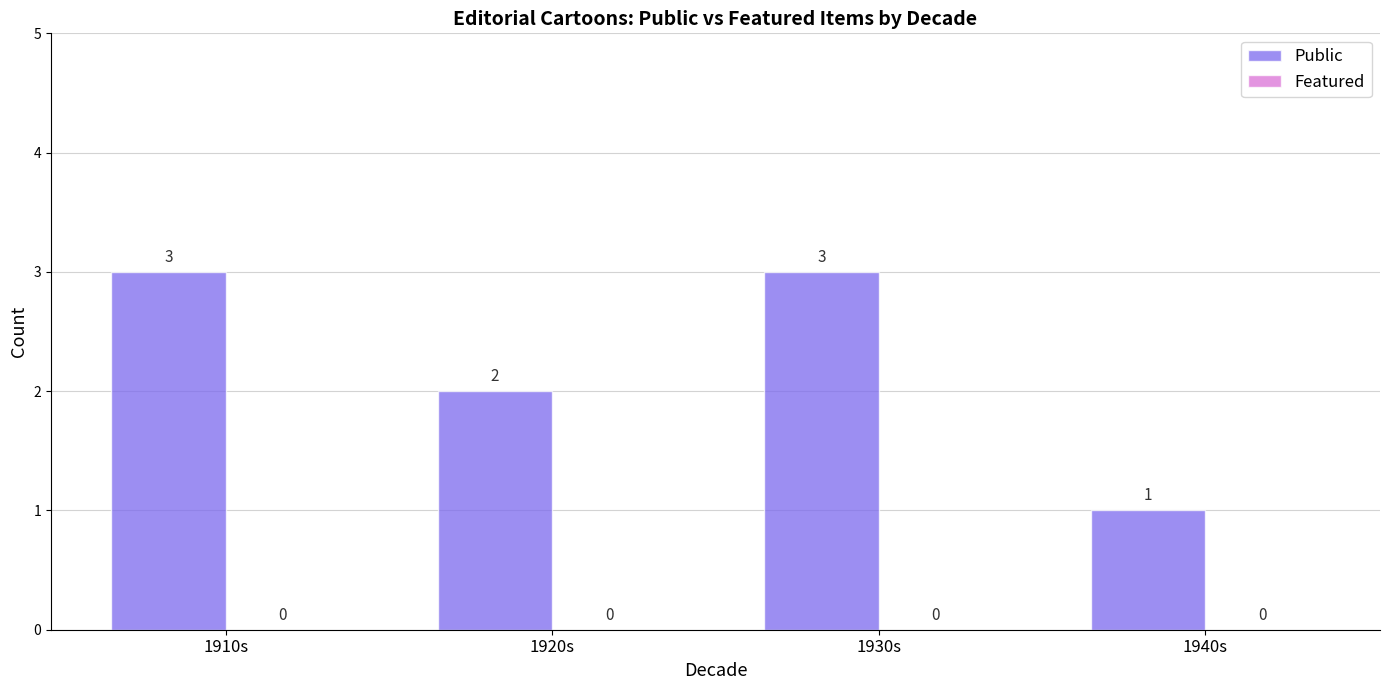

Approximately how many times larger is the value at 1920s compared to 1940s?

2.0